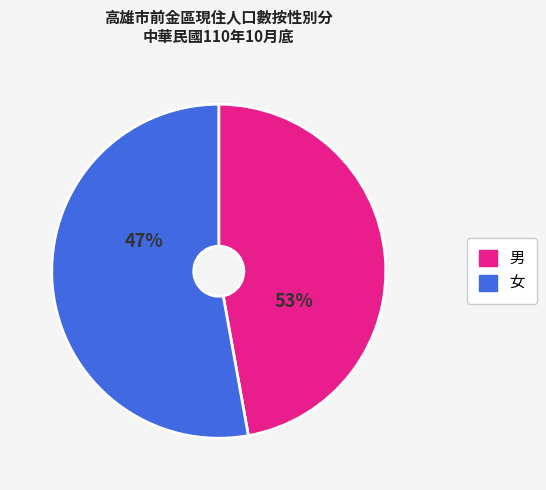

To the nearest percent, what is the difference between the 男 and 女 slice percentages?

6%